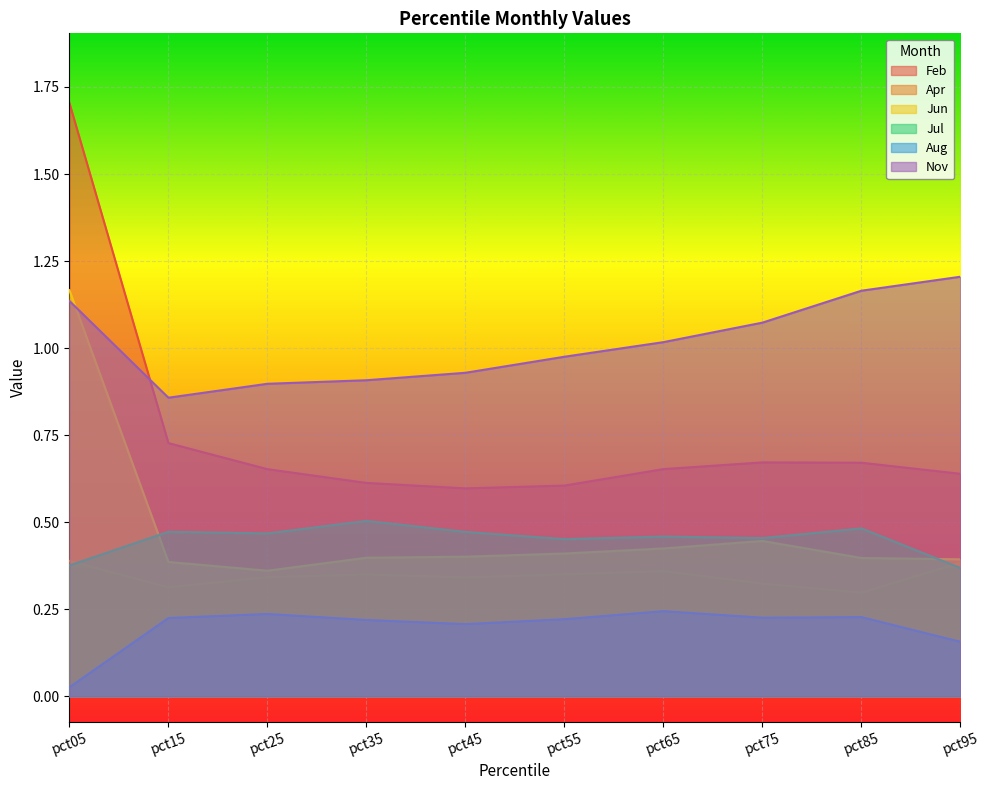

True or false: Nov has a value of 1.6 at pct75.

False